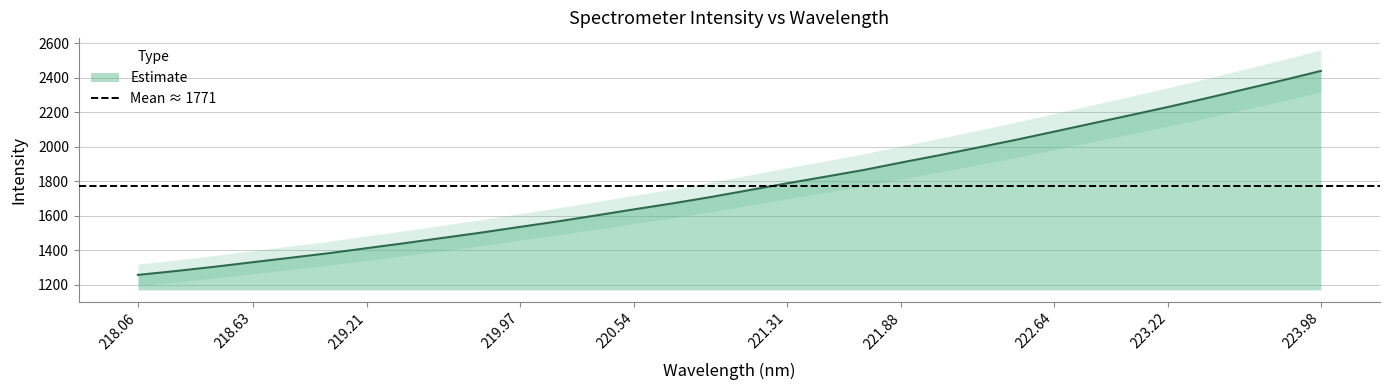

How many values are below 1748?

16